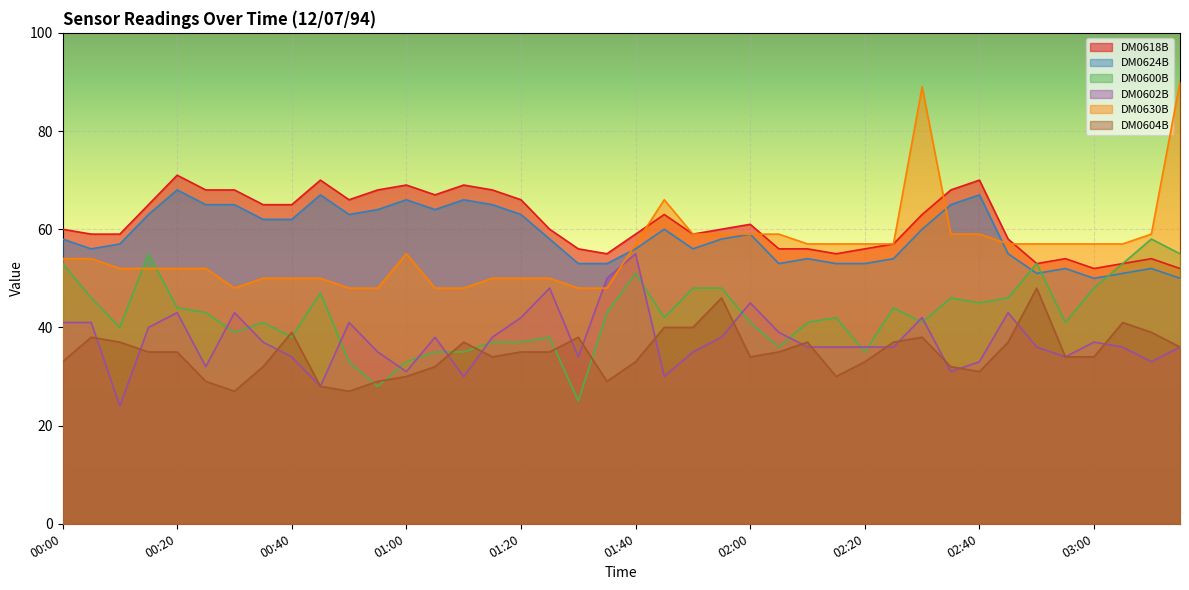

What is the label of the 22nd point from the right?

01:30